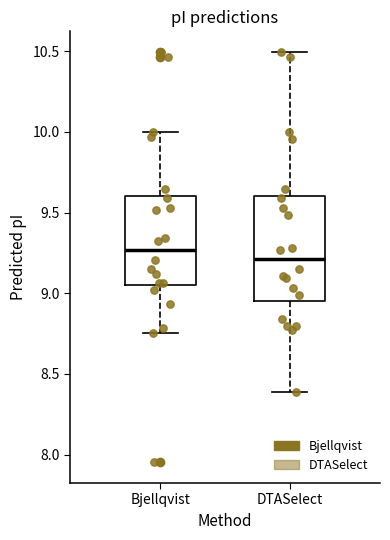

Reading left to right, transcribe this box plot: for each box, give where its median line is, the range the box spans, and where its two whiskers end, as read against the y-axis. The values are not printed on the chart, so give them approximately, as read against the axis.

Bjellqvist: median 9.25, box 9.05 to 9.60, whiskers 8.75 to 10.00
DTASelect: median 9.20, box 8.95 to 9.60, whiskers 8.40 to 10.50